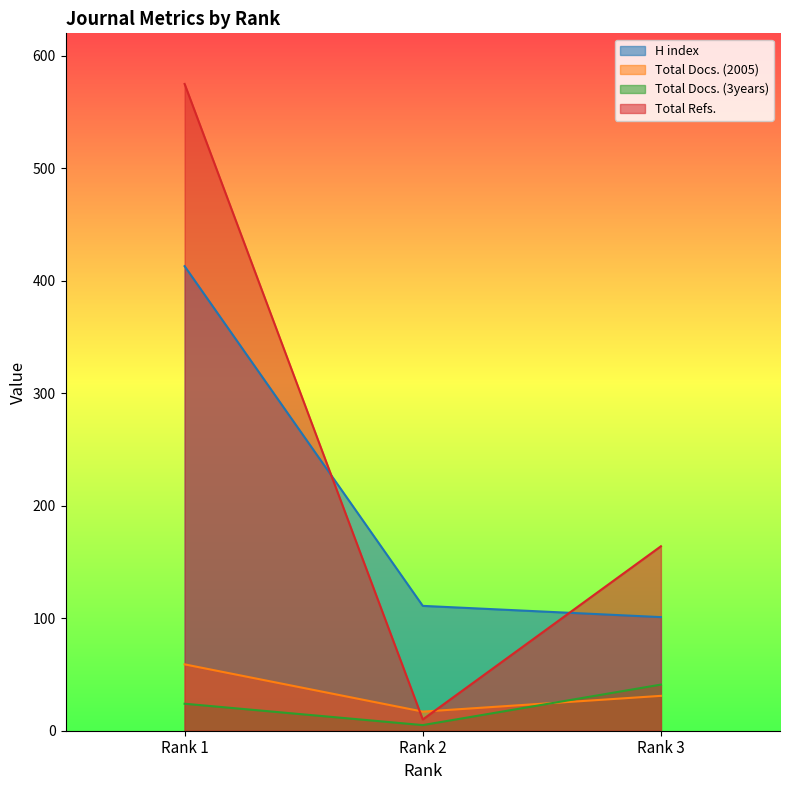

How many lines are shown in the chart?

4